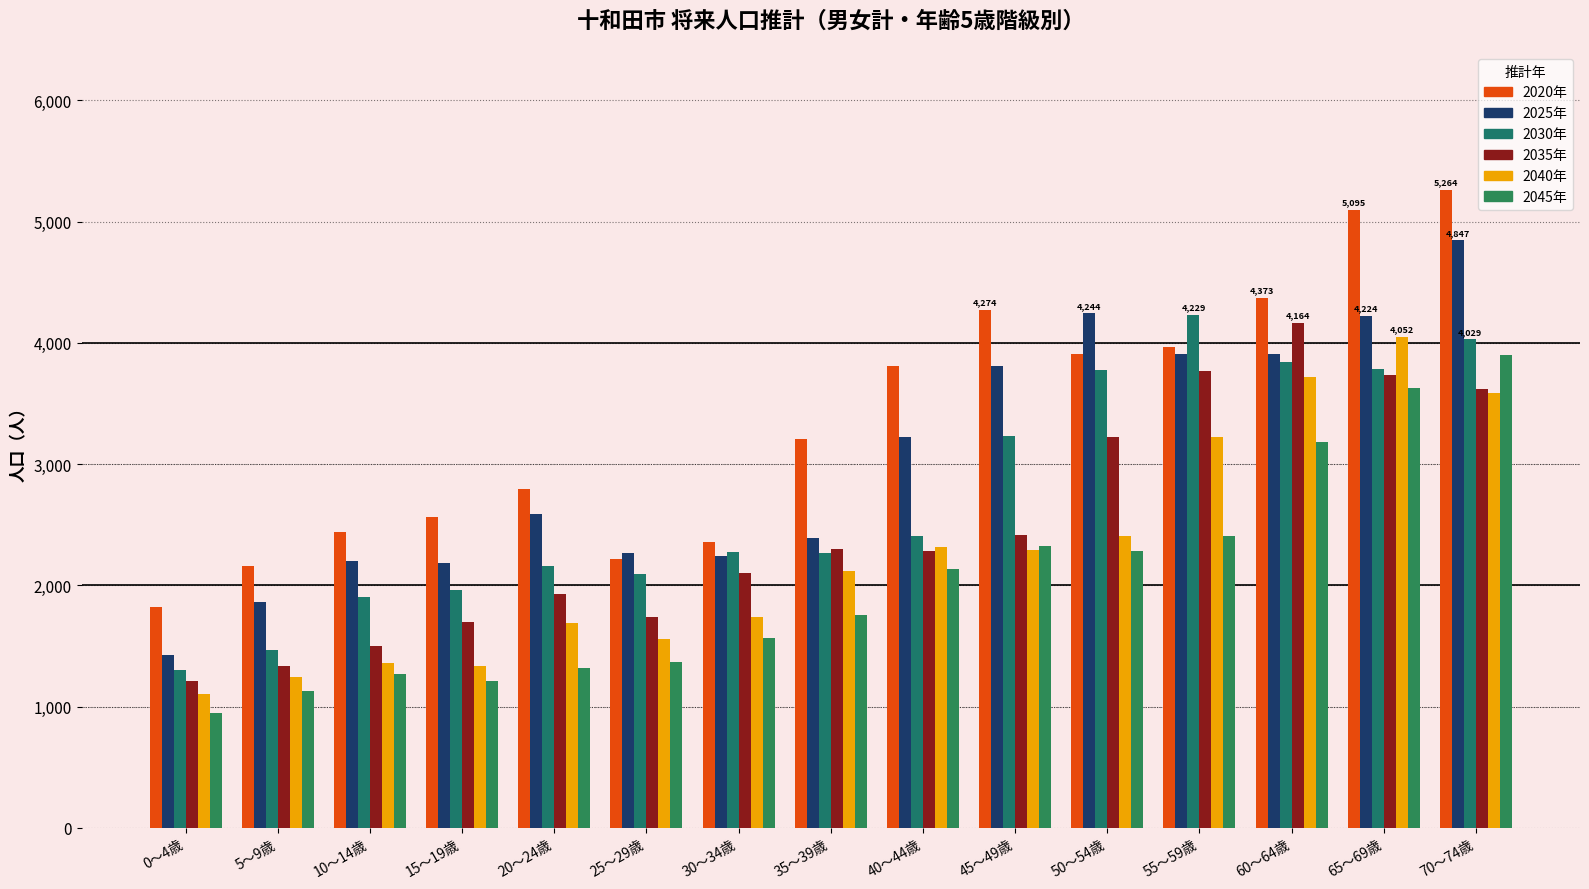

What is the difference between the highest and lowest values at 45～49歳?

1979